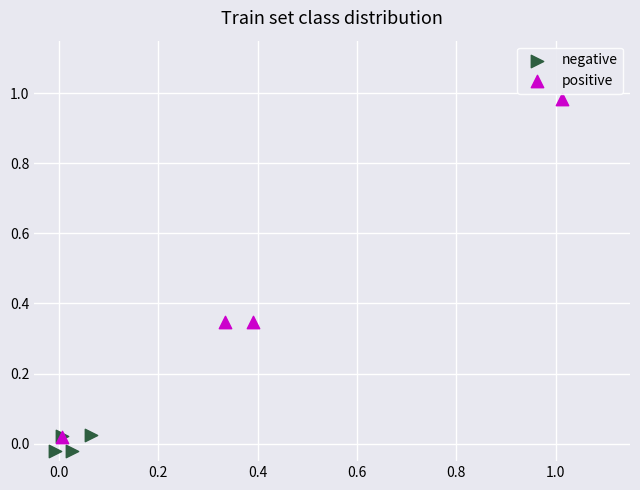

Which series has the widest spread of Y values?

positive